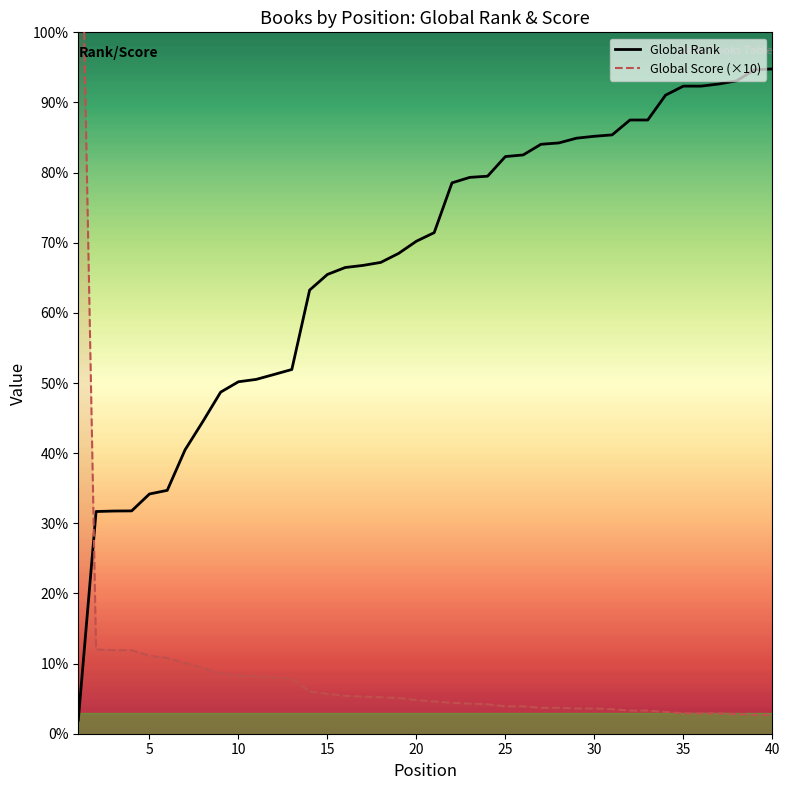

What is the sum of all Global Score values?

36970